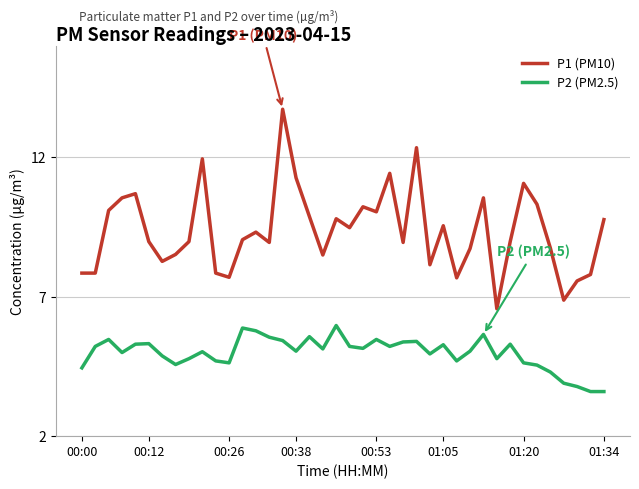

What is the lowest value of the P2 (PM2.5) series?

3.6